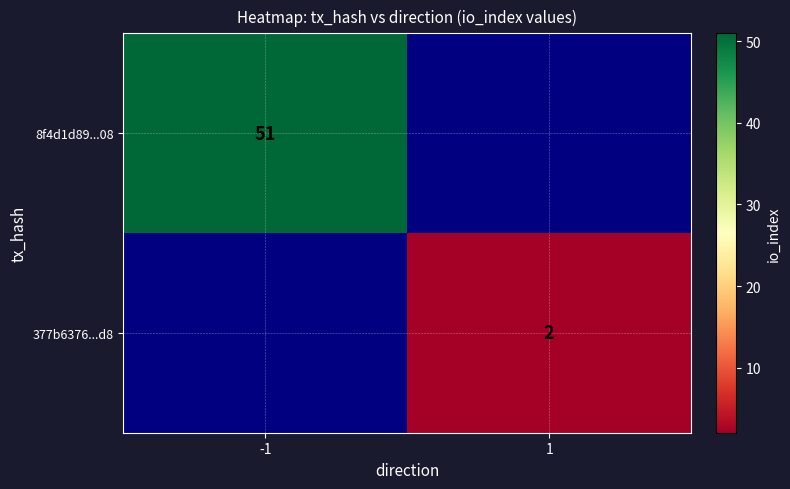

Is it true that 377b6376...d8 equals 1 at 1?

False